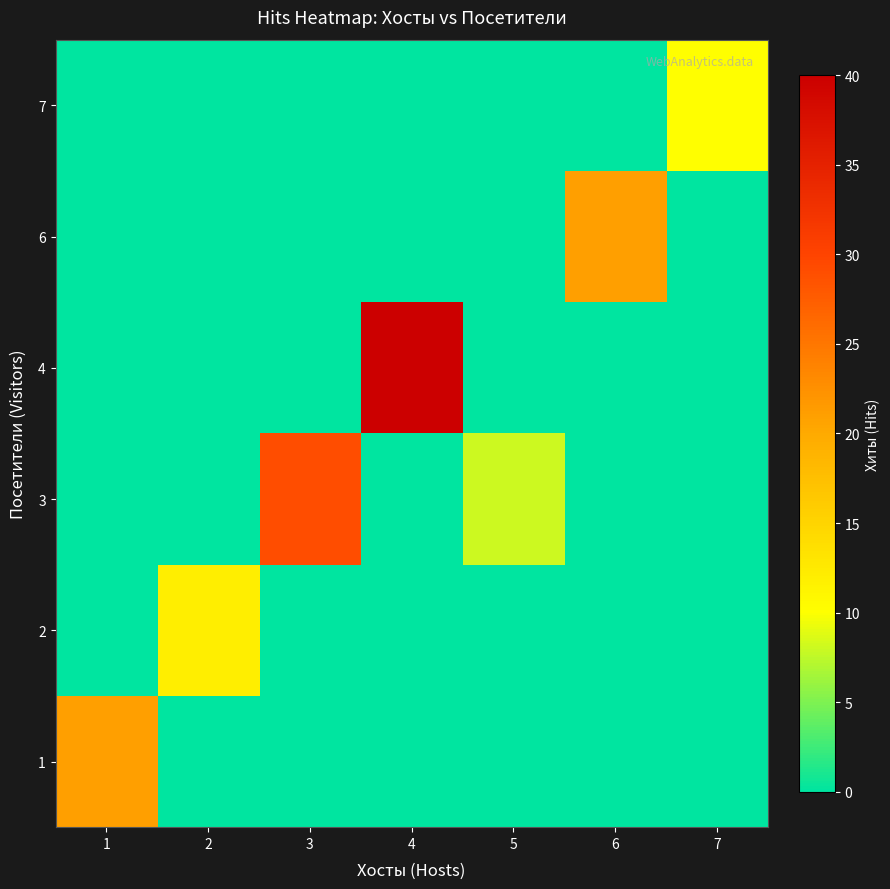

Reading left to right, transcribe all the data shown in this chart.

1: 1=21	2=0	3=0	4=0	5=0	6=0	7=0
2: 1=0	2=12	3=0	4=0	5=0	6=0	7=0
3: 1=0	2=0	3=29	4=0	5=8	6=0	7=0
4: 1=0	2=0	3=0	4=40	5=0	6=0	7=0
6: 1=0	2=0	3=0	4=0	5=0	6=21	7=0
7: 1=0	2=0	3=0	4=0	5=0	6=0	7=10